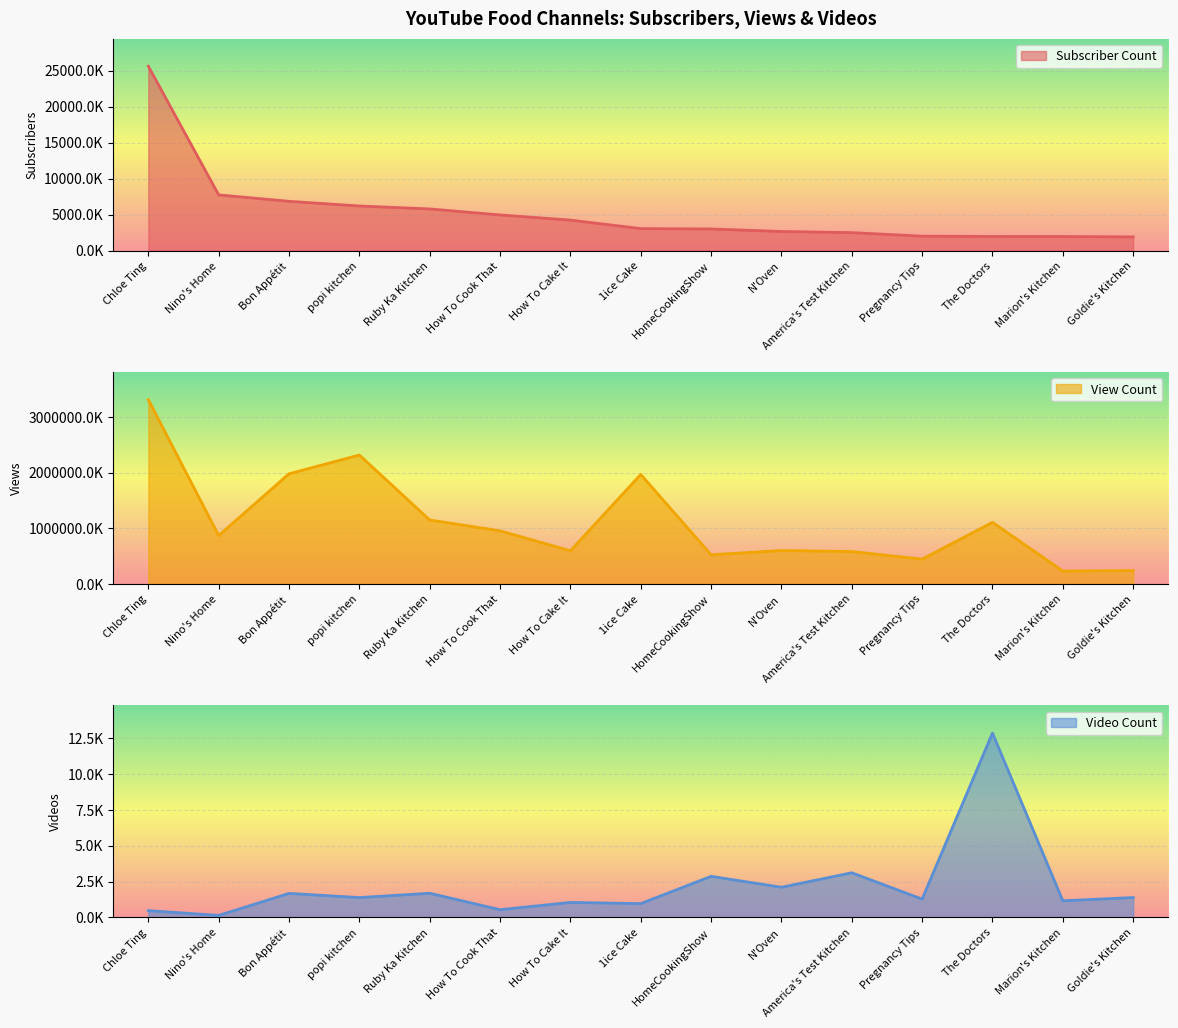

What is the sum of the View Count values at popi kitchen and HomeCookingShow?

2838766090